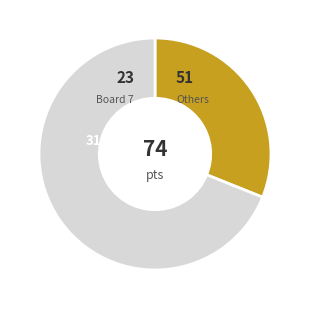

The 6 slice represents 26% of the pie. True or false?

False